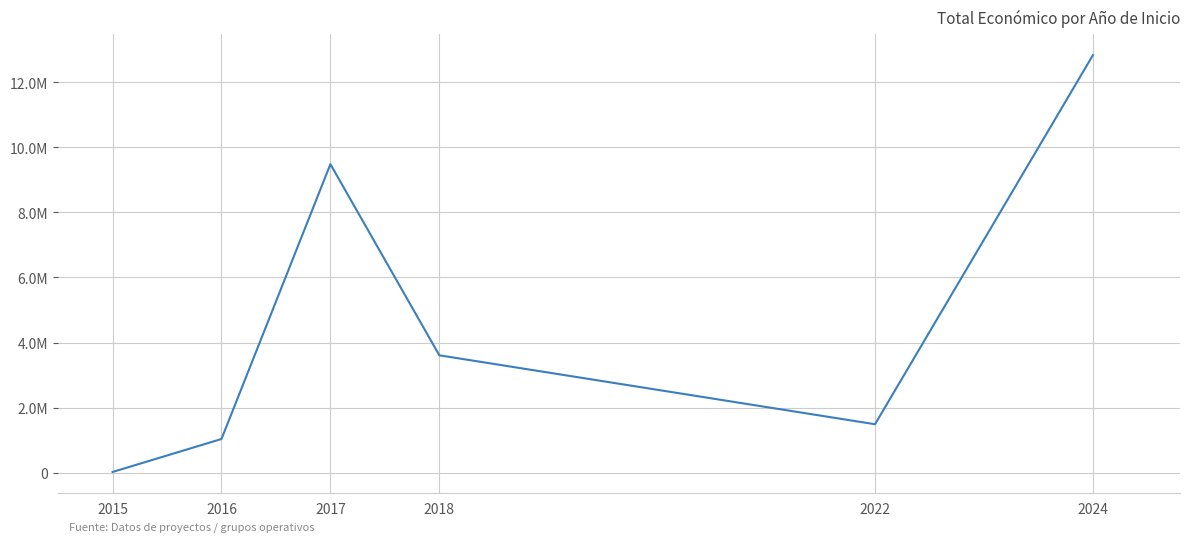

Is this an area chart (filled region under the line)?

No